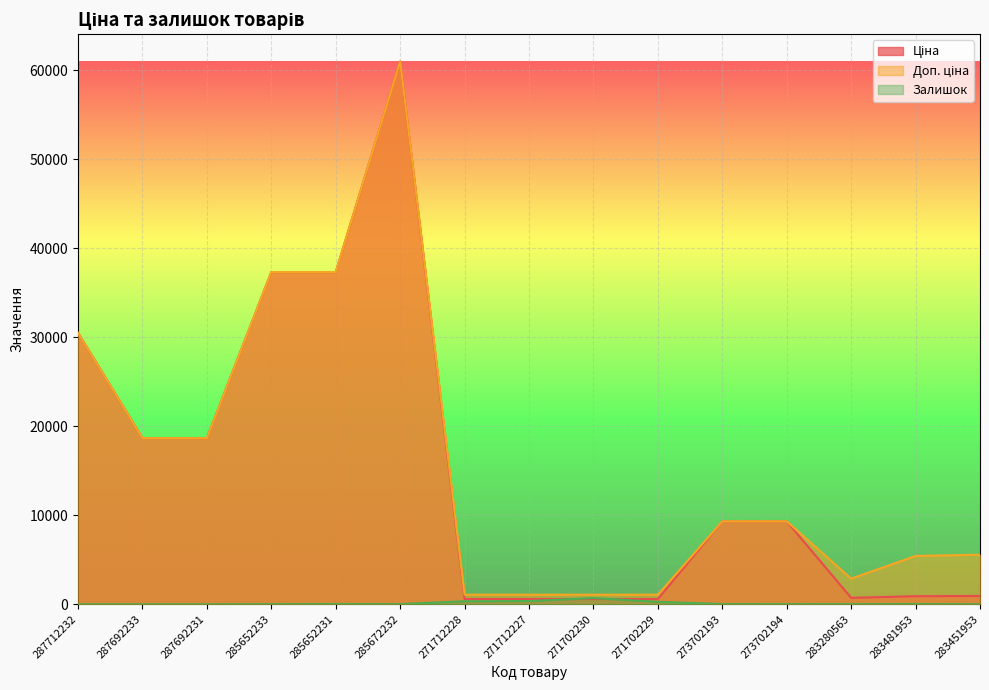

At 271712228, list the series in order from largest to smallest.

Доп. ціна, Ціна, Залишок